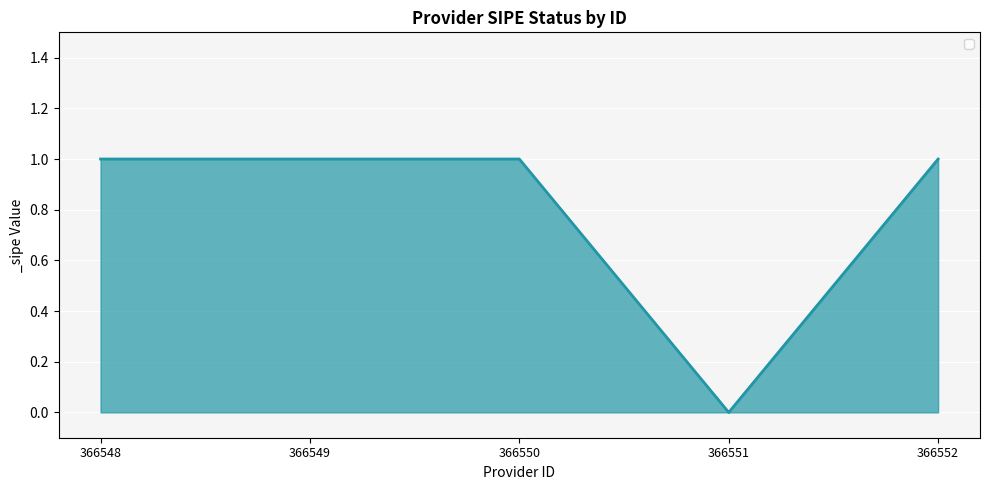

True or false: there are more than 1 points higher than both neighbors.

False